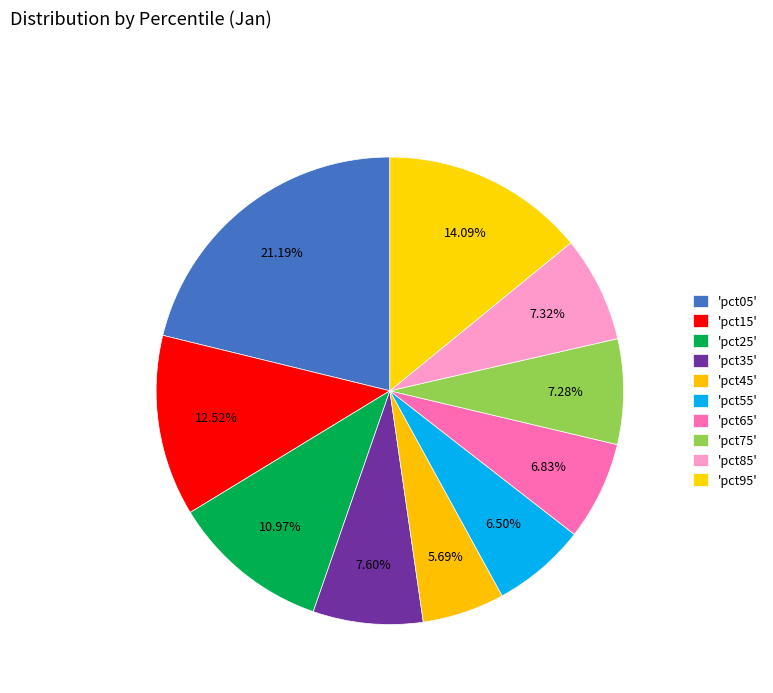

Does any single category account for the majority?

No